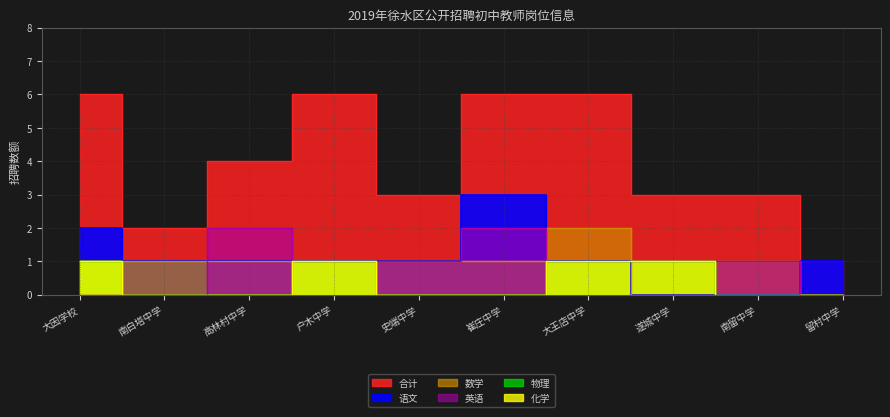

Which has a higher value, 高林村中学 or 南留中学?

高林村中学